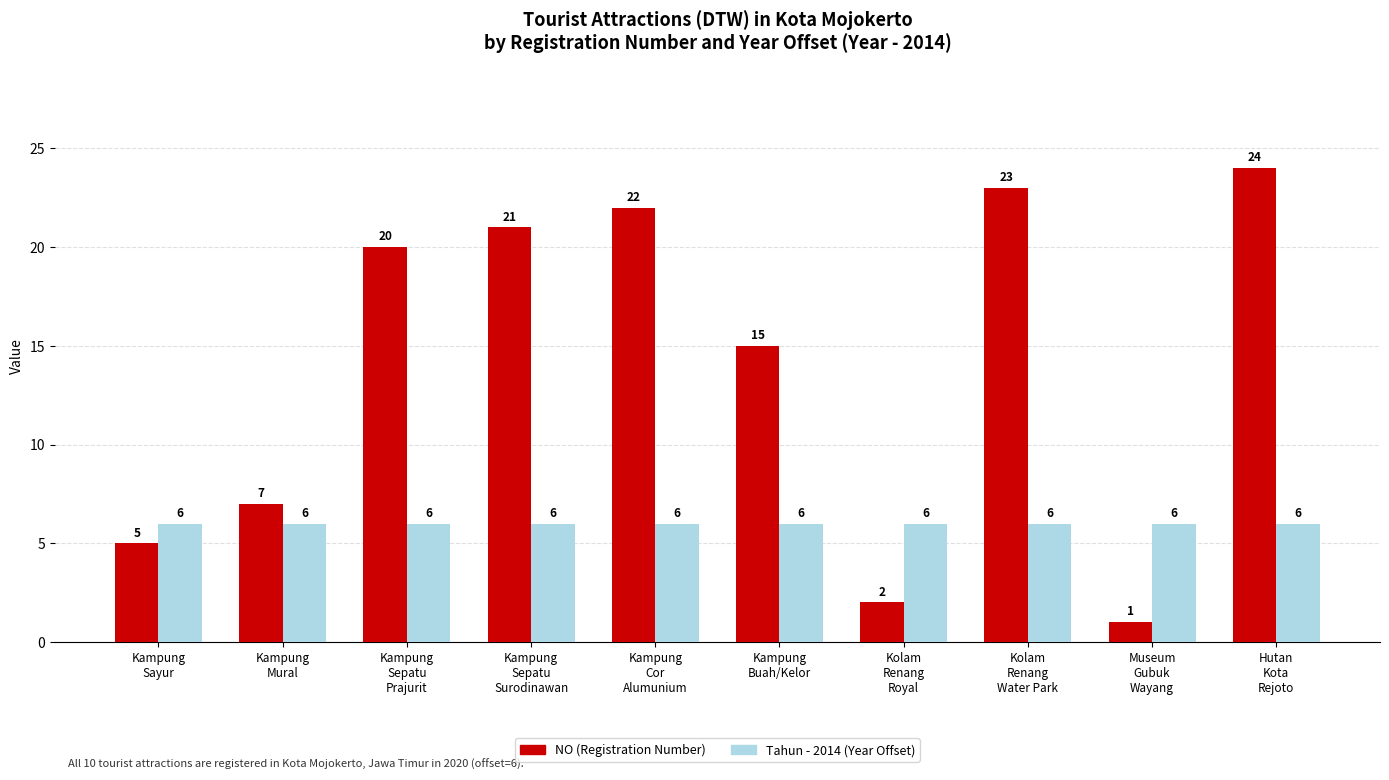

What is the greatest value displayed?

24